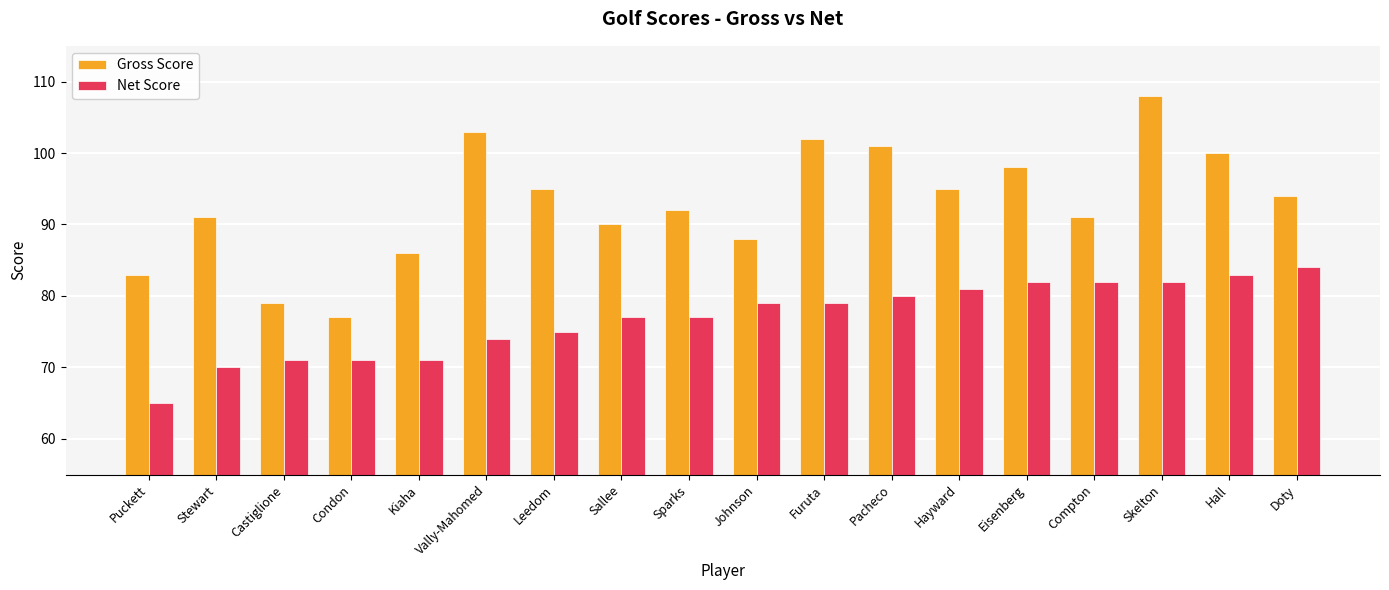

Reading left to right, list all the values displayed in this chart.

Gross Score: Puckett=83	Stewart=91	Castiglione=79	Condon=77	Kiaha=86	Vally-Mahomed=103	Leedom=95	Sallee=90	Sparks=92	Johnson=88	Furuta=102	Pacheco=101	Hayward=95	Eisenberg=98	Compton=91	Skelton=108	Hall=100	Doty=94
Net Score: Puckett=65	Stewart=70	Castiglione=71	Condon=71	Kiaha=71	Vally-Mahomed=74	Leedom=75	Sallee=77	Sparks=77	Johnson=79	Furuta=79	Pacheco=80	Hayward=81	Eisenberg=82	Compton=82	Skelton=82	Hall=83	Doty=84